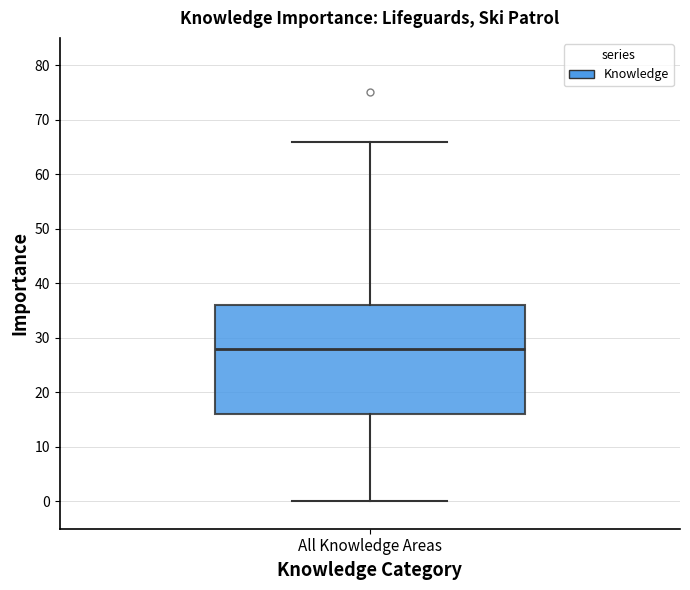

Transcribe this box plot: give where the median line is, the range the box spans, and where the two whiskers end, as read against the y-axis. The values are not printed on the chart, so give them approximately, as read against the axis.

median 28, box 16 to 36, whiskers 0 to 66